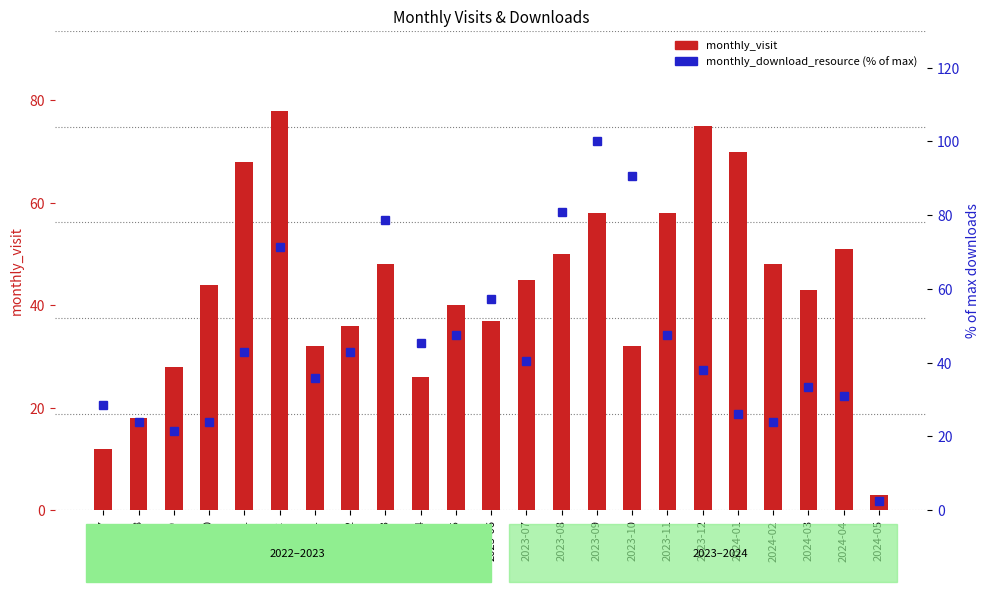

Is it true that monthly_download_resource (% of max) equals 40.5 at 2023-07?

True